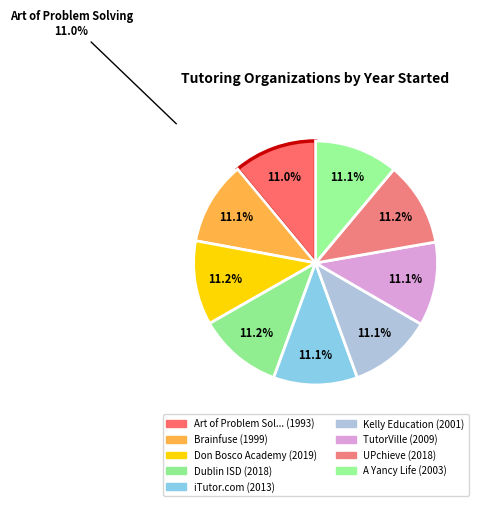

How many slices are in this pie chart?

9